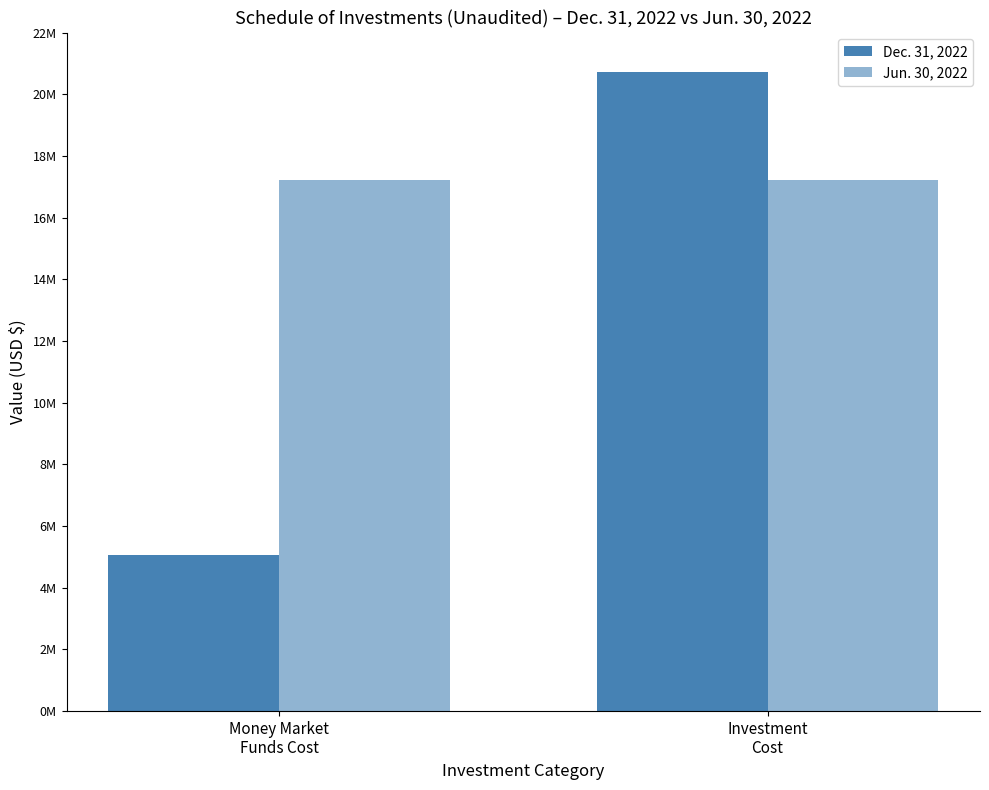

Which category has the lowest value across all series?

Money Market
Funds Cost